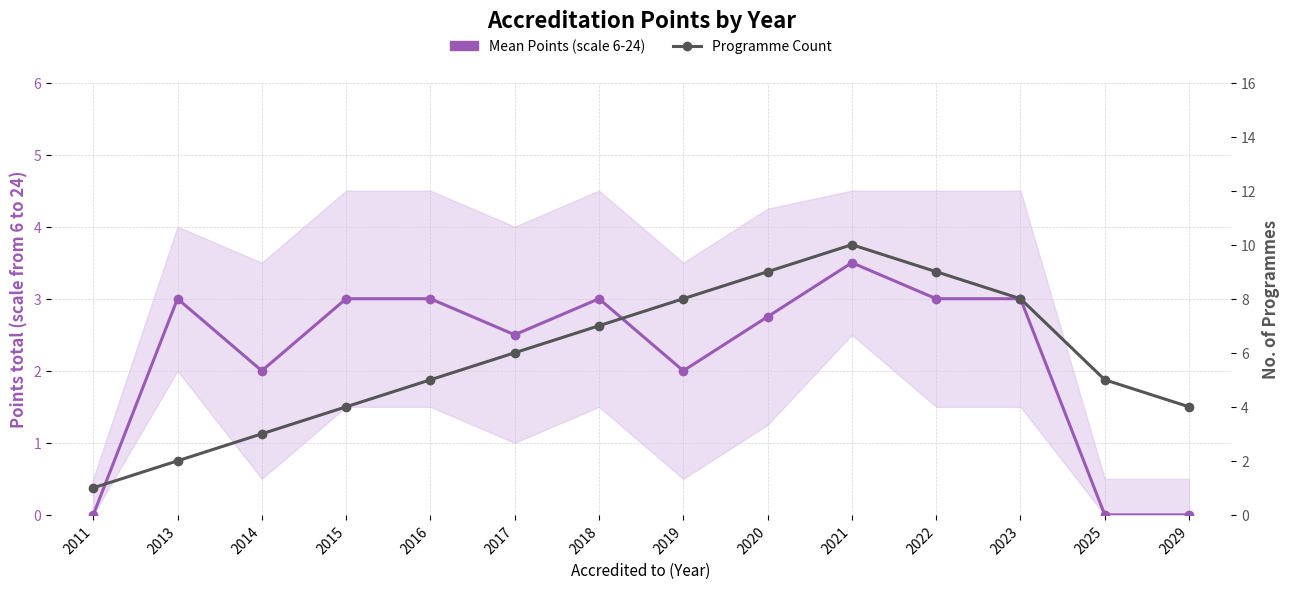

Between which two adjacent categories do Programme Count and Mean Points (scale 6-24) first intersect?

2011 and 2013